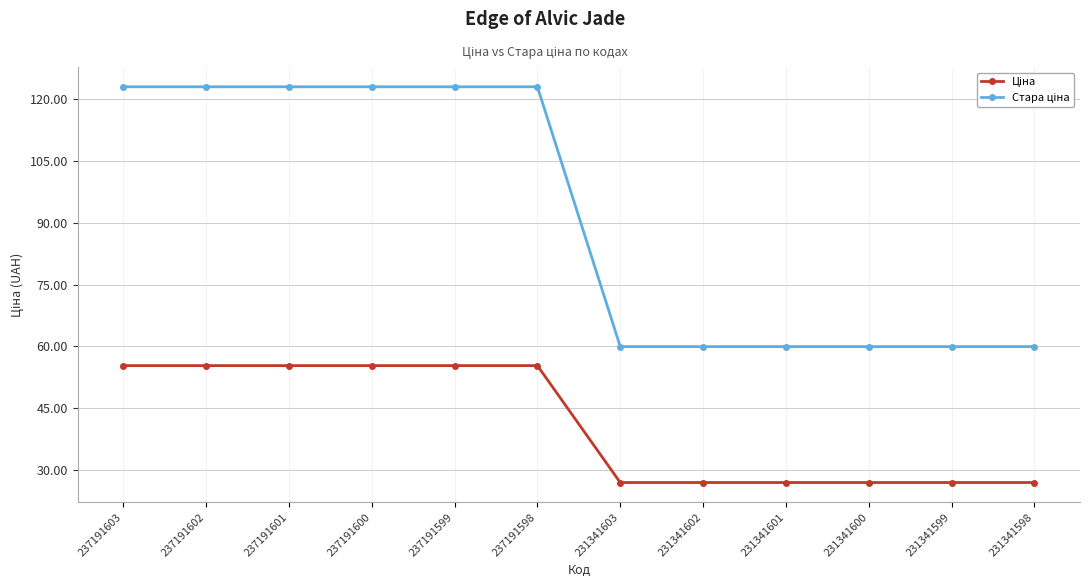

At how many categories does at least one series exceed 51?

12